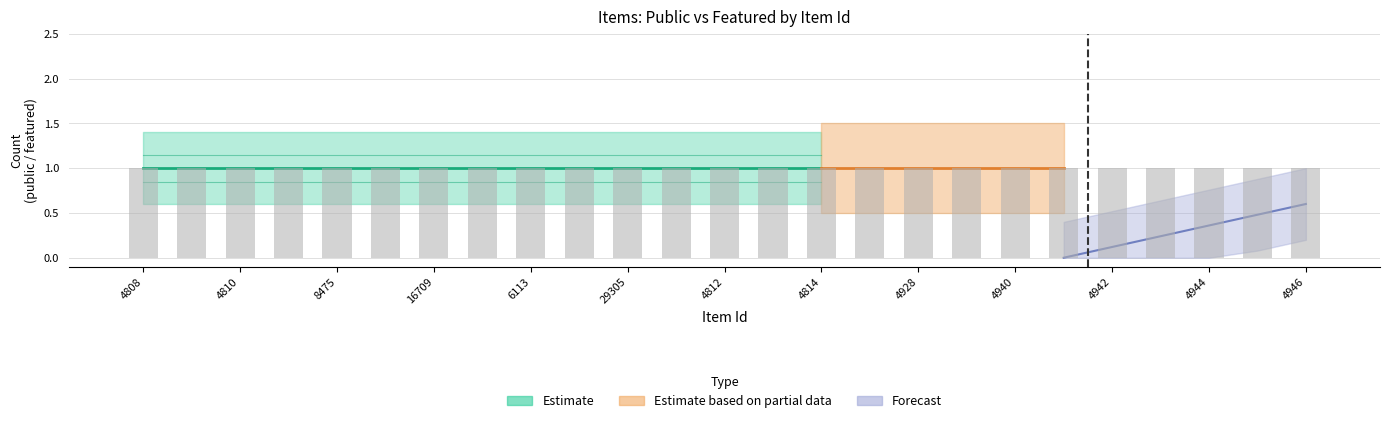

What is the label of the 8th bar from the right?

4939